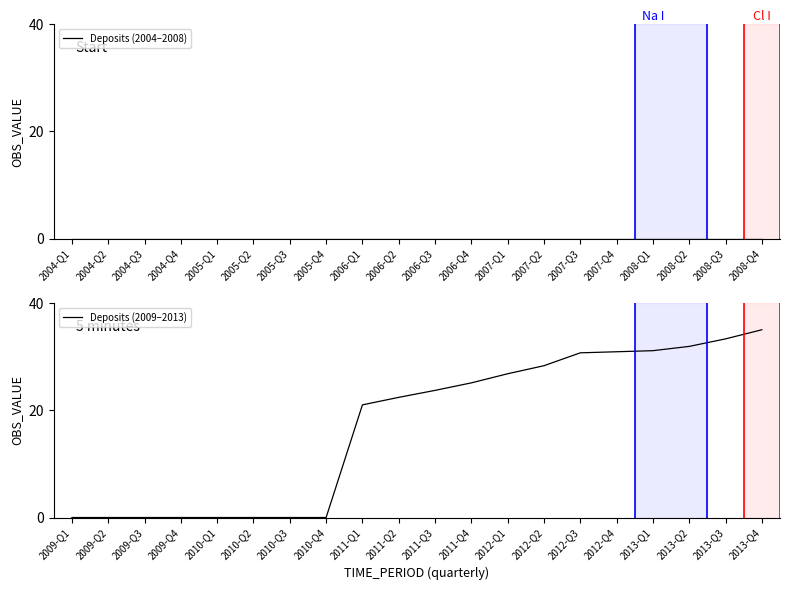

The Deposits (2009–2013) series shows 16.2 at 2009-Q4. True or false?

False